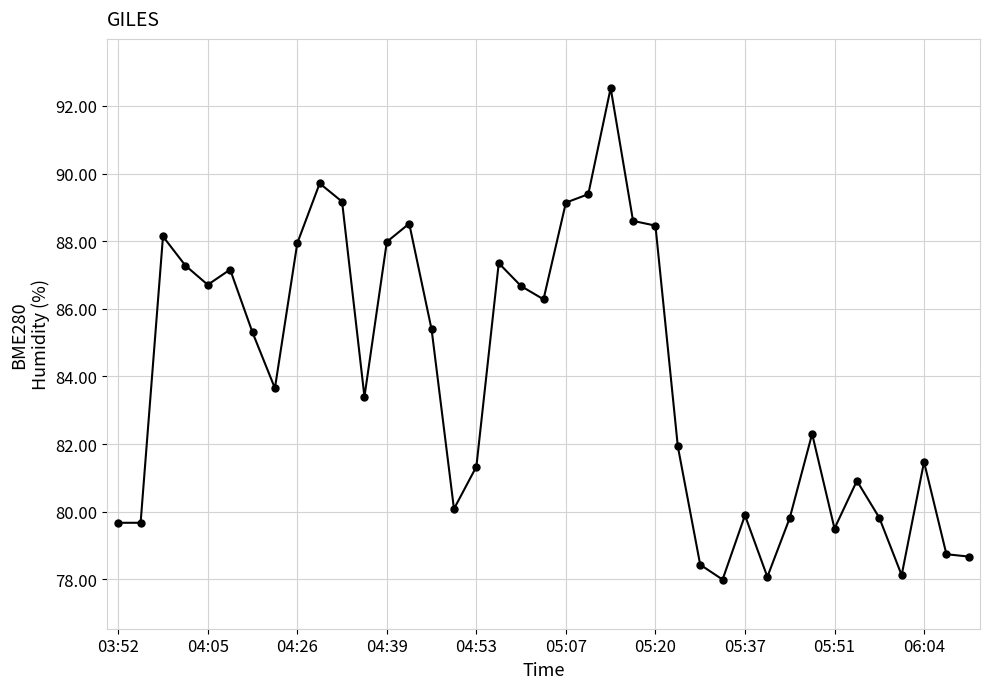

True or false: the data has more than 1 interior local peaks.

True